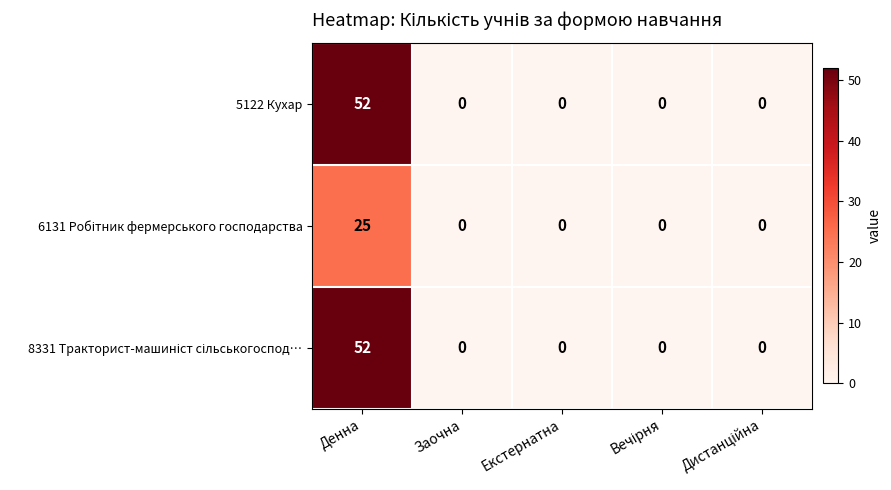

What is the maximum value shown in the chart?

52